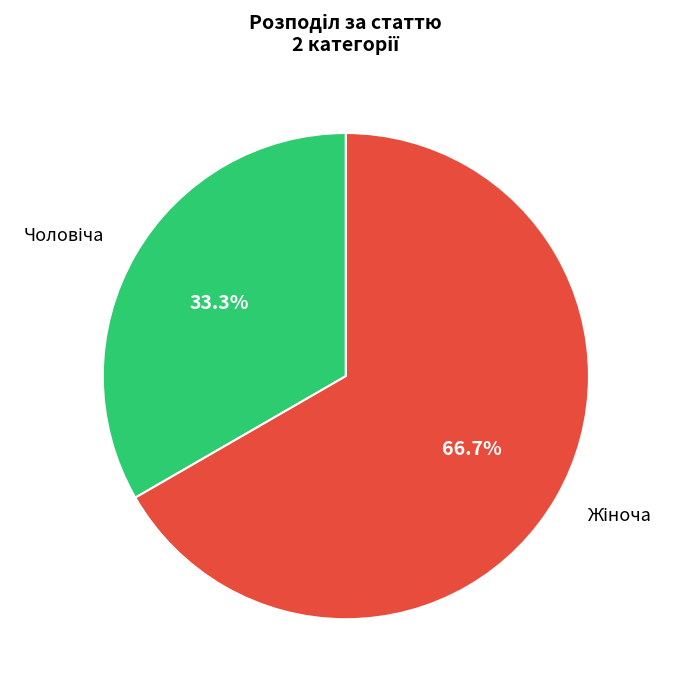

How many slices are in this pie chart?

2